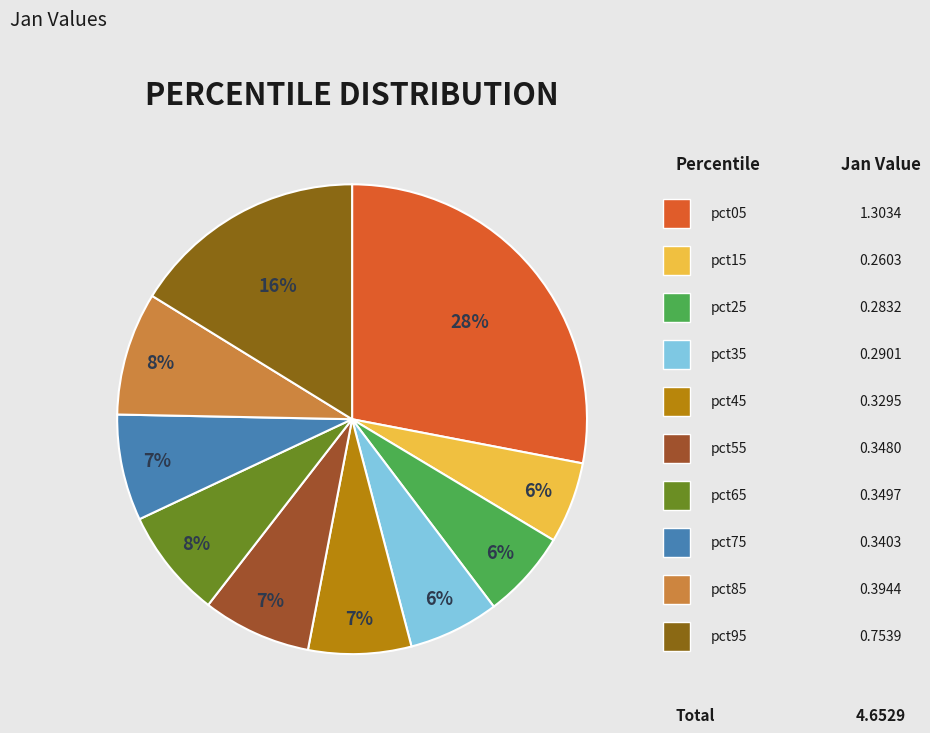

Count the number of slices in the pie.

10